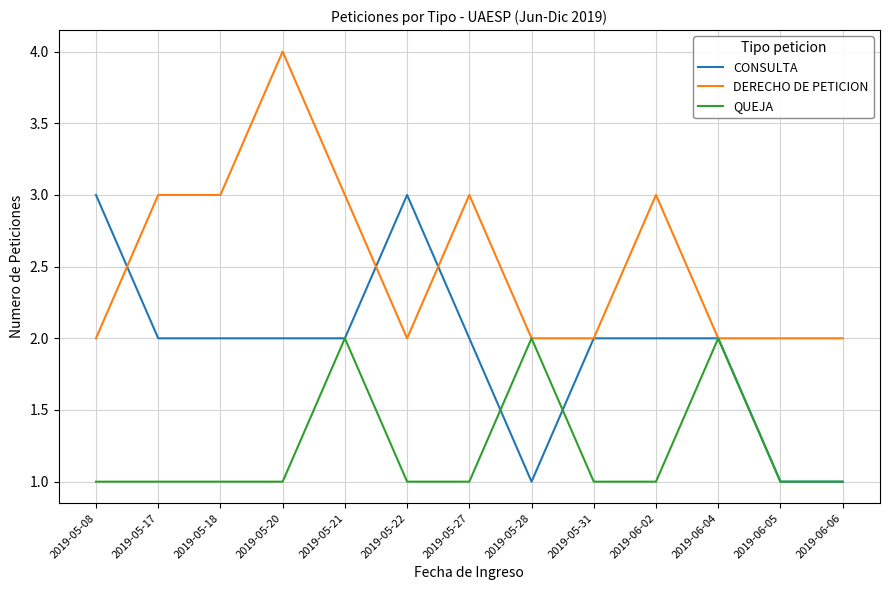

At 2019-05-22, list the series in order from largest to smallest.

CONSULTA, DERECHO DE PETICION, QUEJA